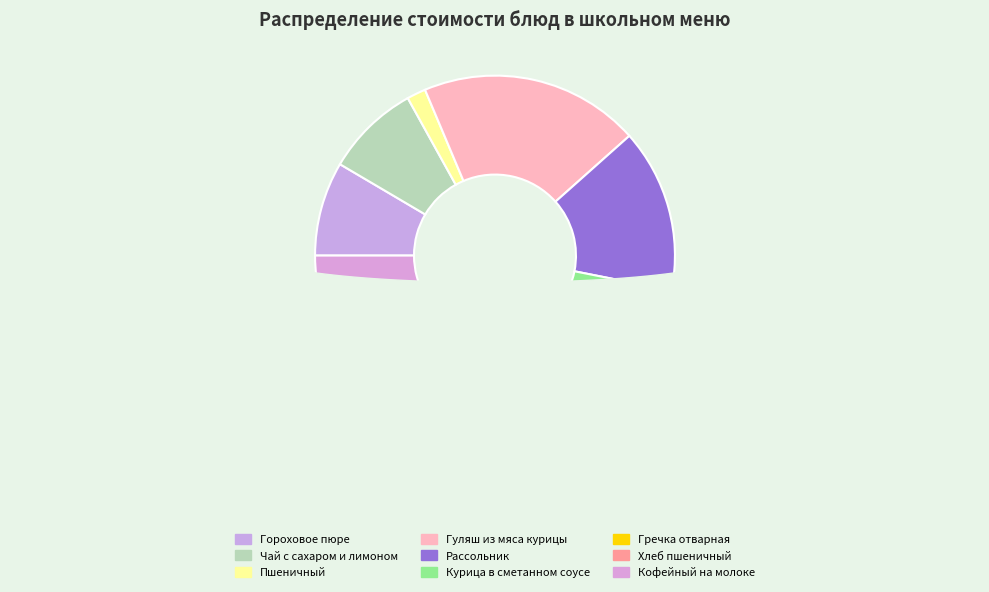

Is it true that Пшеничный is 9% of the pie?

False